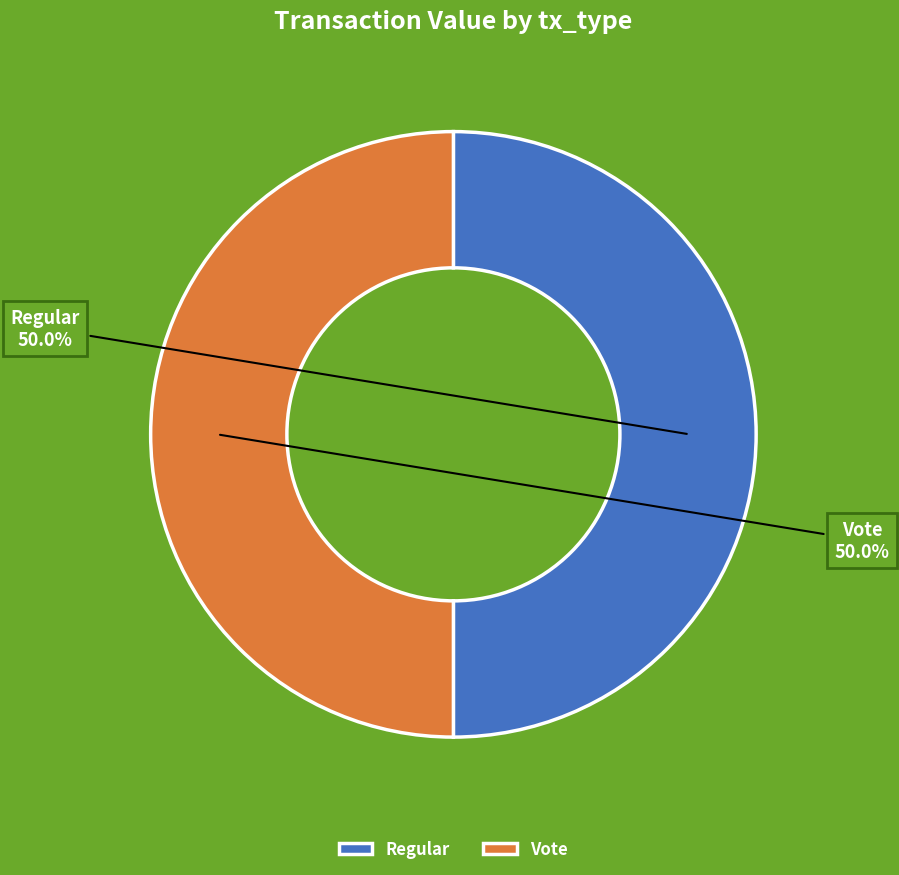

To the nearest percent, what is the average slice percentage?

50%